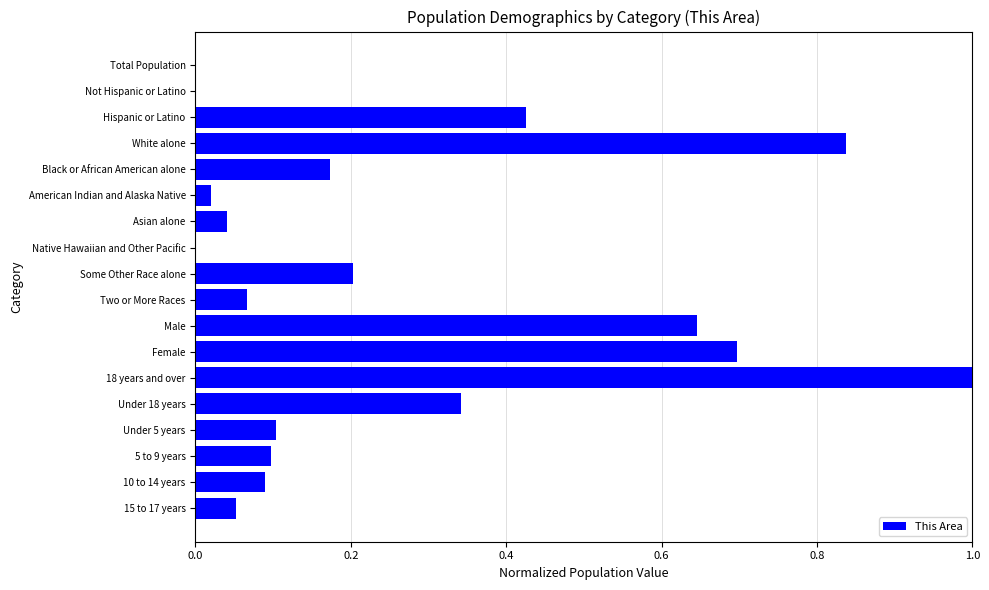

What is the sum of all values?

4.8